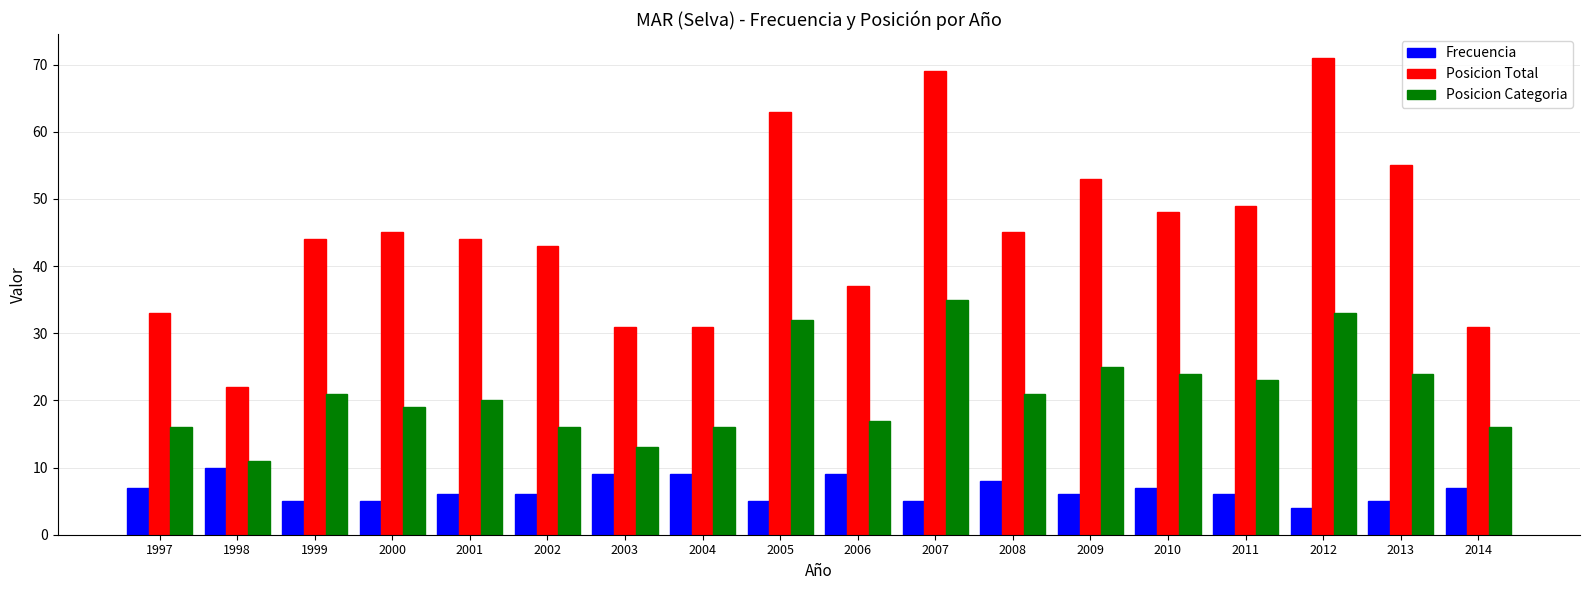

What is the approximate value of Posicion Total at 2011?

49